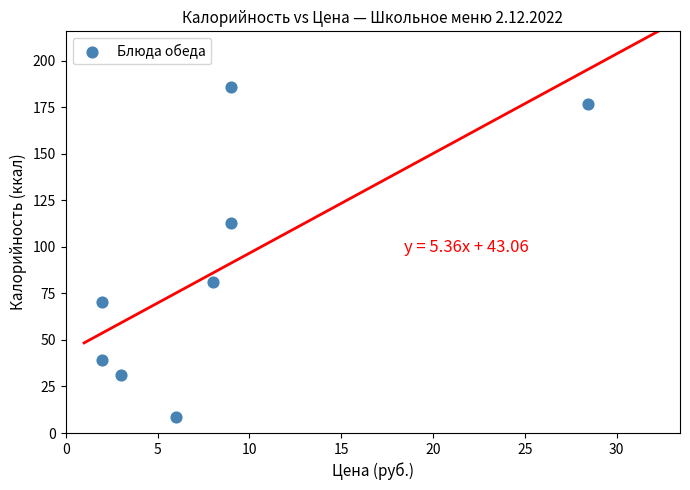

What is the average Y value?

88.2